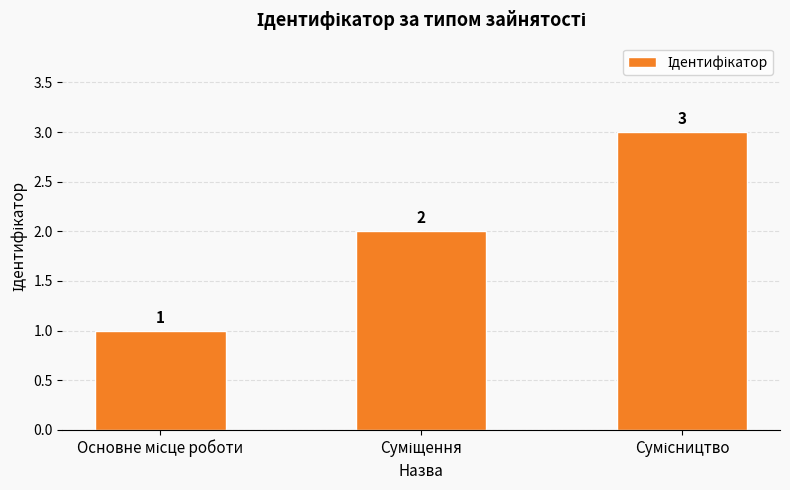

What is the sum of all values?

6